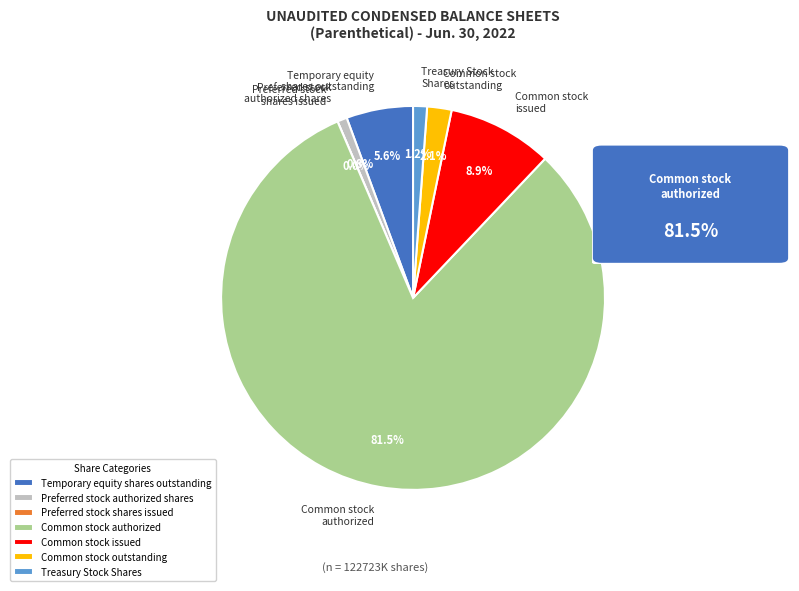

What percentage do Common stock
outstanding and Preferred stock
shares issued together represent?

2.1%